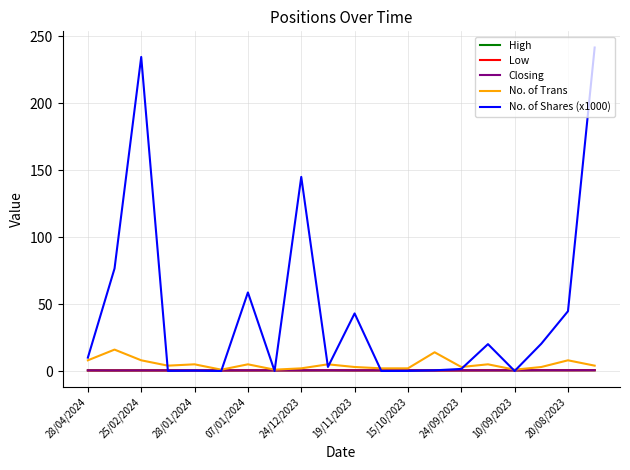

What is the maximum value shown in the chart?

241.7